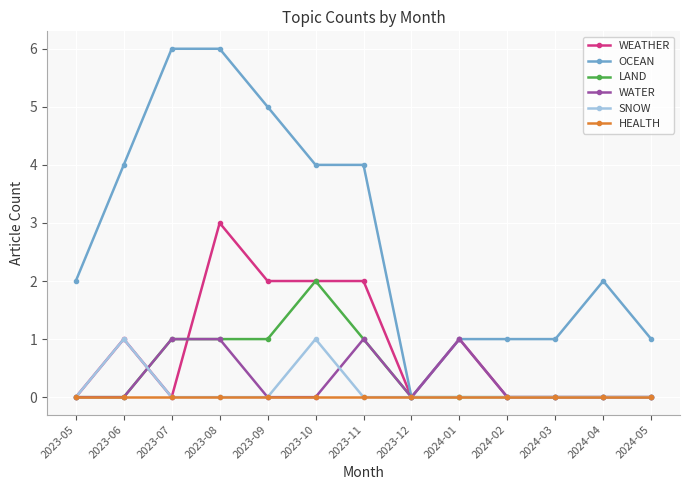

Which series has the largest range (max minus min)?

OCEAN